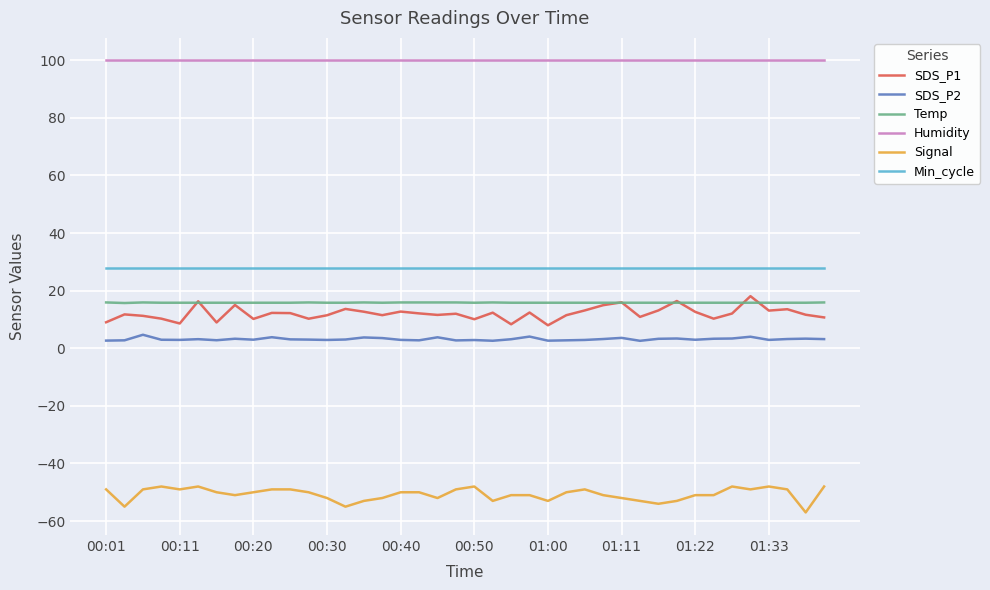

Which series has the largest total across all categories?

Humidity